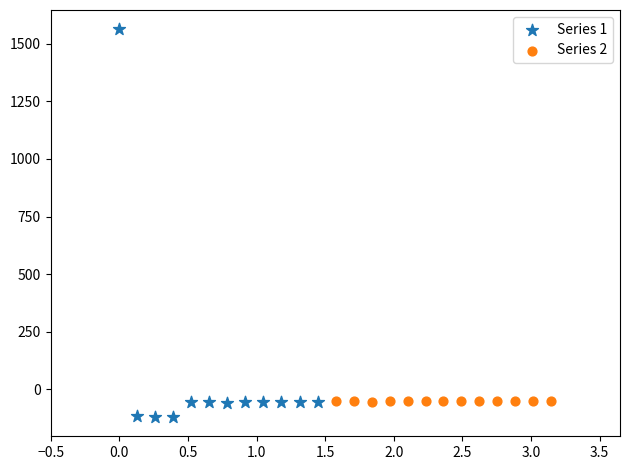

Which series has the largest Y range (max minus min)?

Series 1